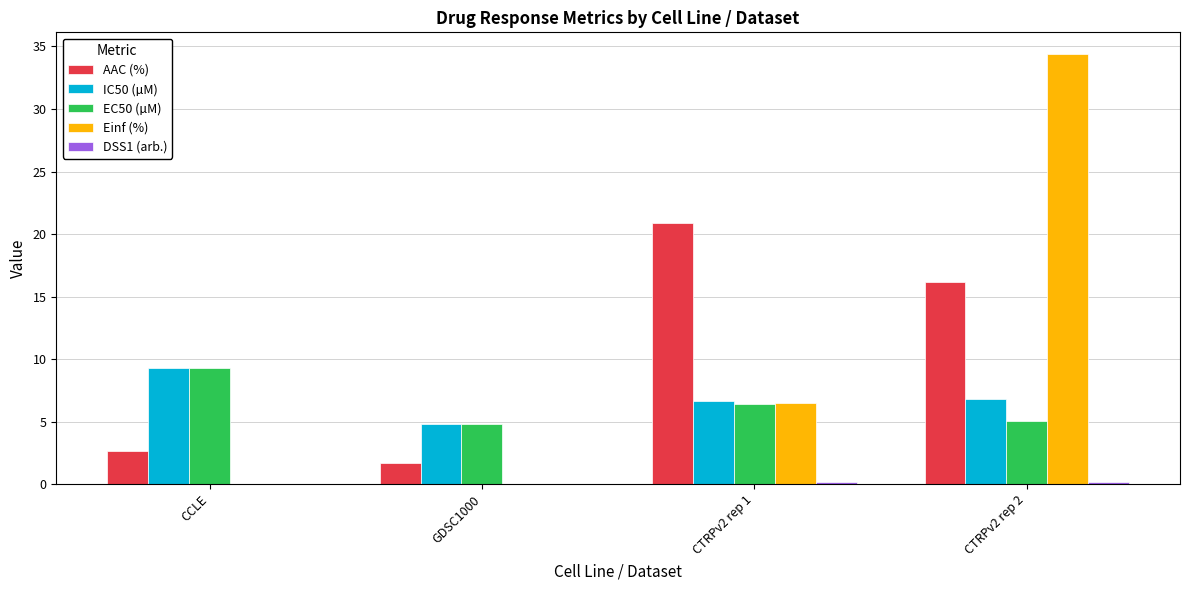

Between GDSC1000 and CTRPv2 rep 1, which series saw the biggest shift?

AAC (%)